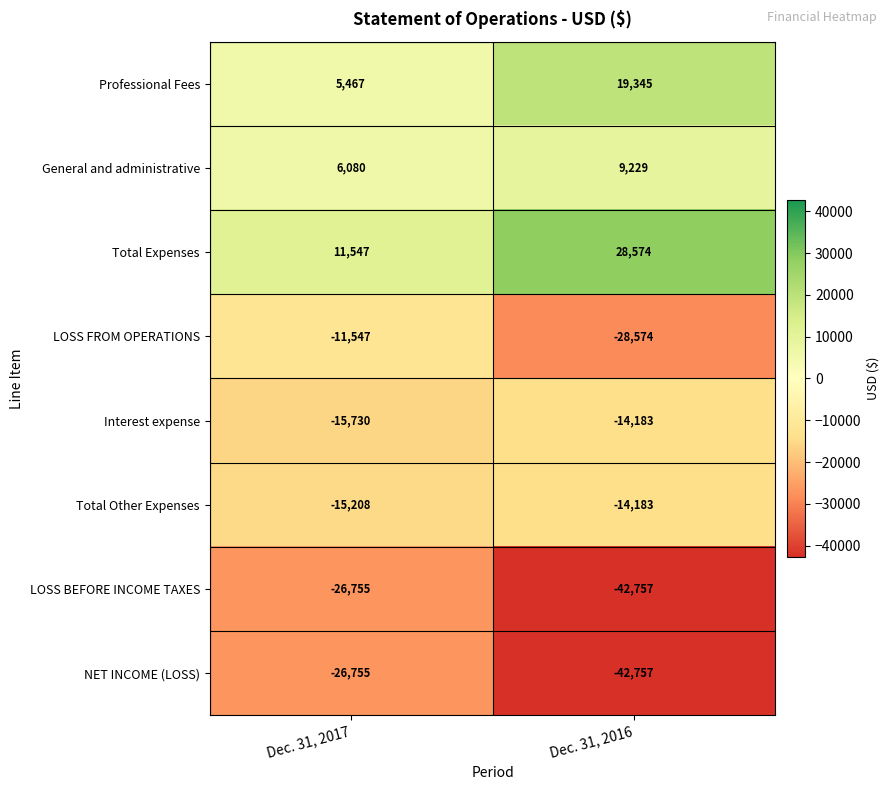

At which label is NET INCOME (LOSS) closest to -34756?

Dec. 31, 2017